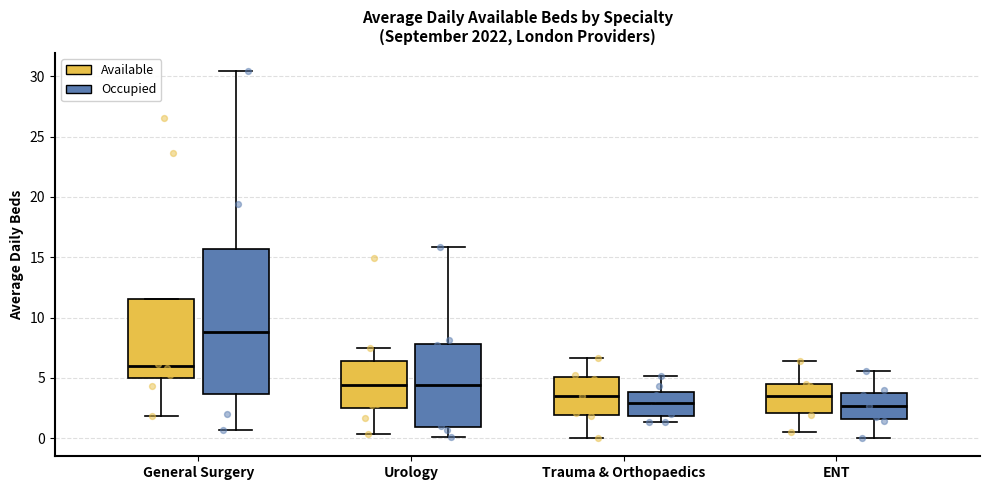

Where does the median line of the box for Urology (Occupied) sit on the y-axis? The values are not printed on the chart, so give them approximately, as read against the axis.

4.5